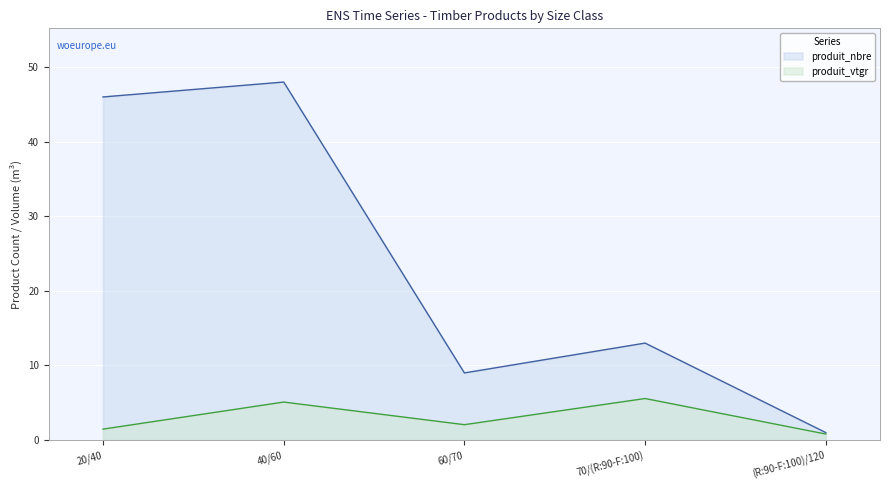

Where is produit_vtgr nearest to the value 3?

60/70